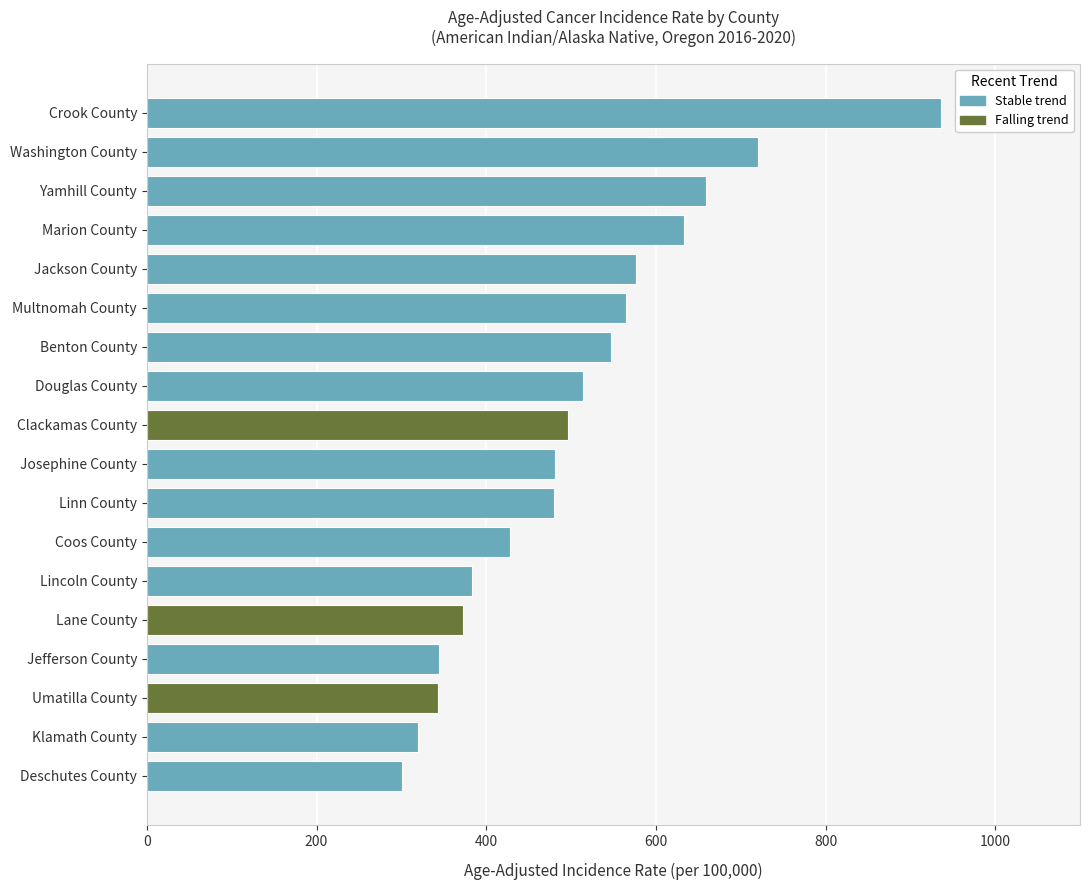

Is it true that the value at Josephine County is 480.8?

True